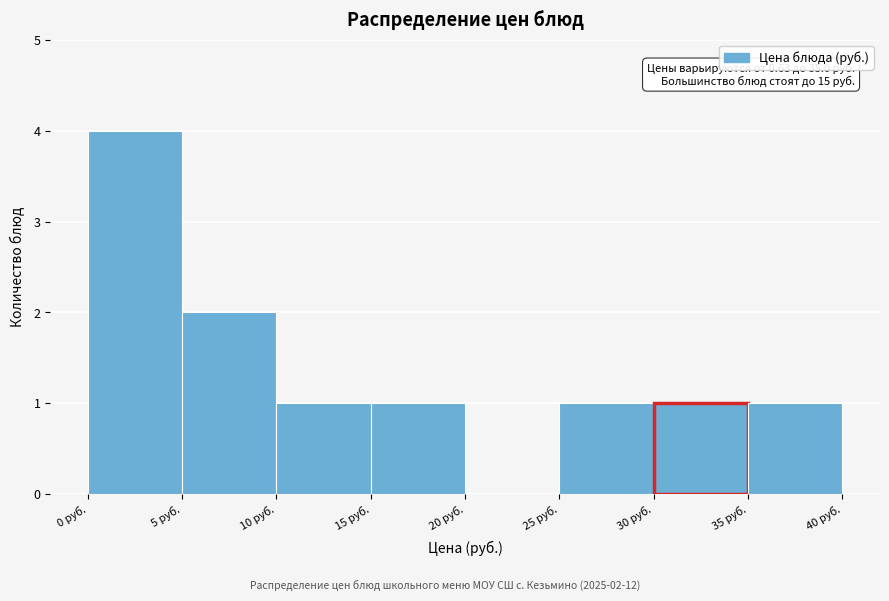

Which range on the x-axis has the tallest bar?

0 to 5